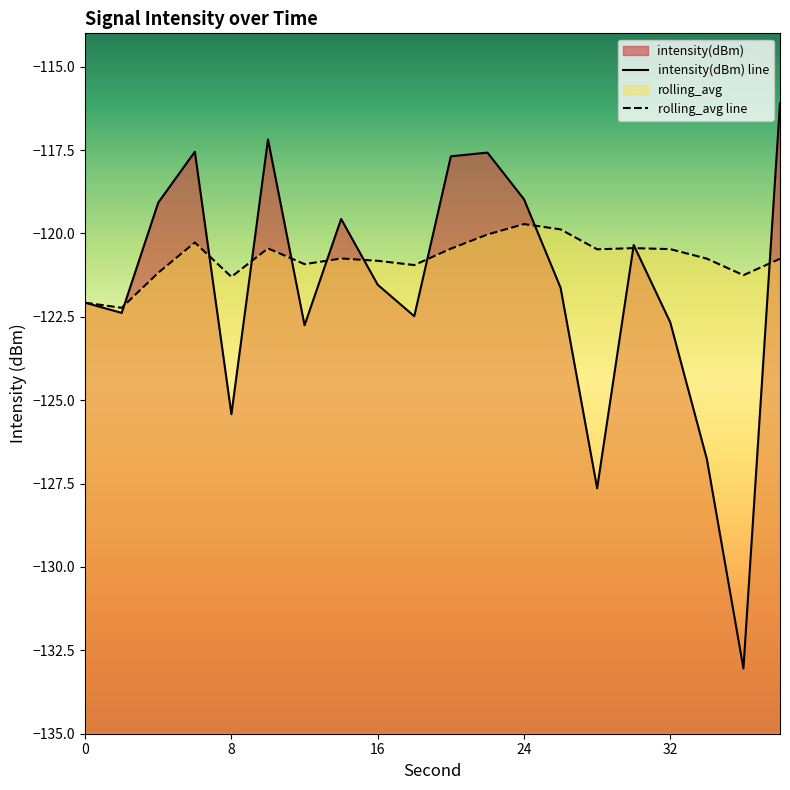

How many data points in rolling_avg are above -120?

2